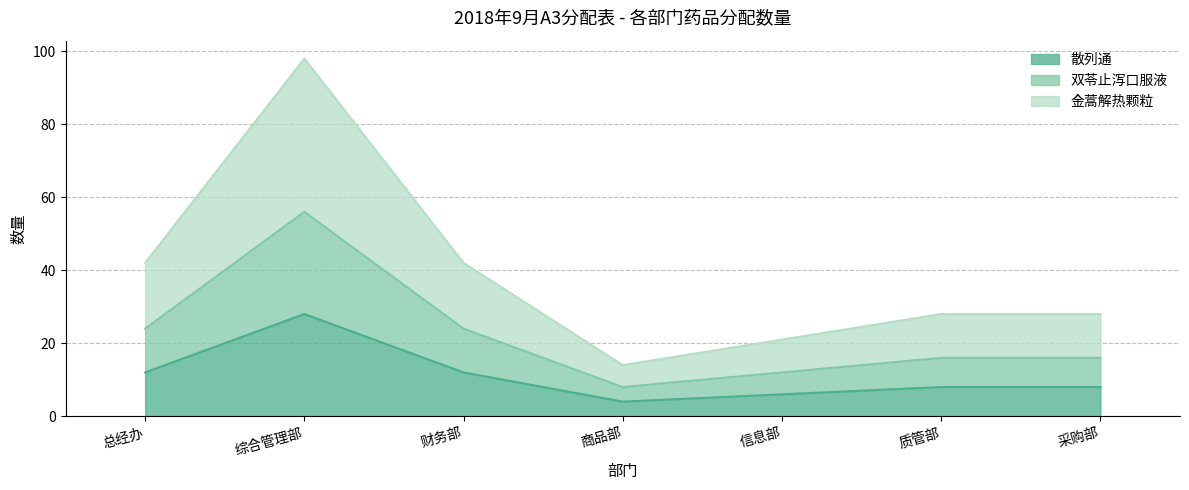

Reading right to left, list all the values displayed in this chart.

散列通: 采购部=8	质管部=8	信息部=6	商品部=4	财务部=12	综合管理部=28	总经办=12
双苓止泻口服液: 采购部=16	质管部=16	信息部=12	商品部=8	财务部=24	综合管理部=56	总经办=24
金蒿解热颗粒: 采购部=28	质管部=28	信息部=21	商品部=14	财务部=42	综合管理部=98	总经办=42